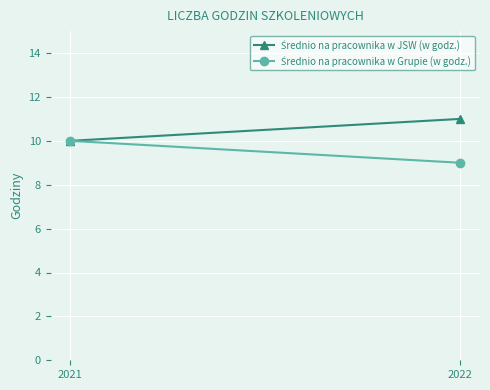

At which category is the sum across all series the highest?

2021